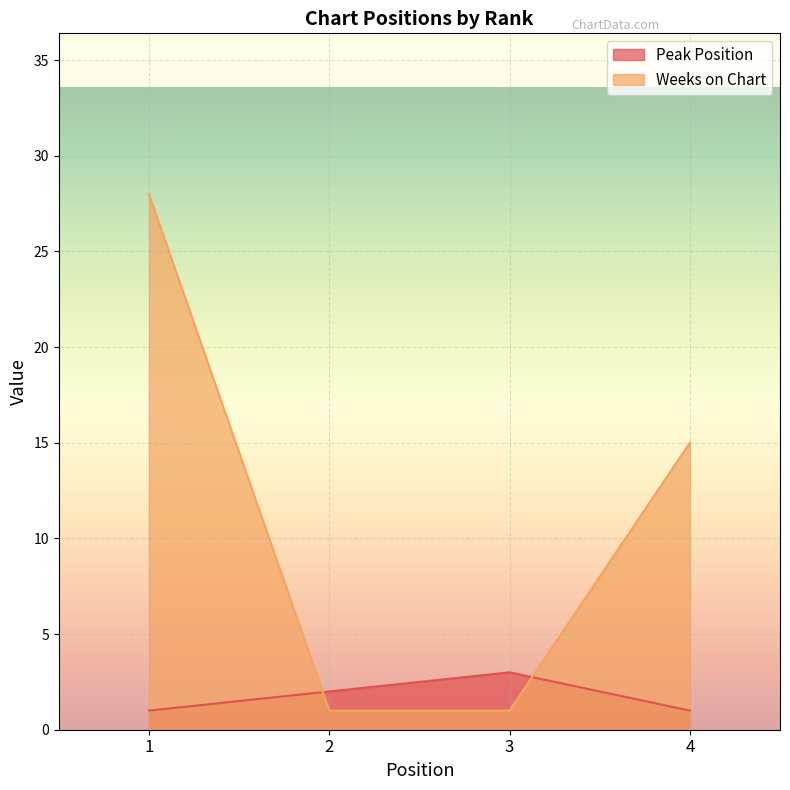

Which label corresponds to the largest value in the chart?

1